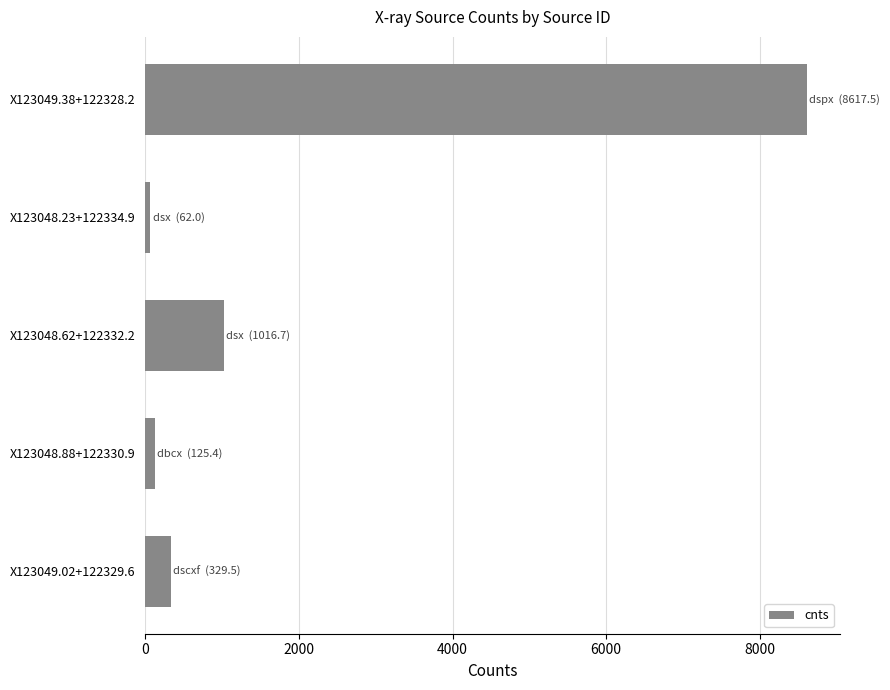

Are the bars horizontal?

Yes